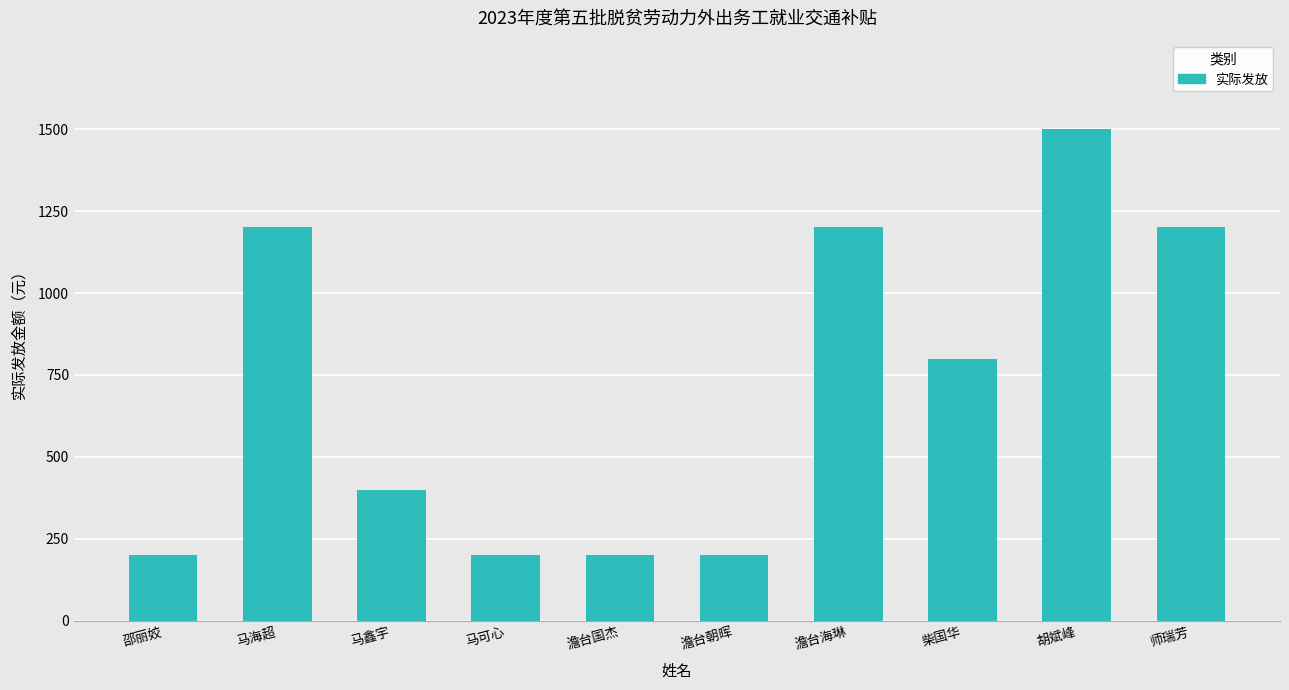

Which label corresponds to the largest value in the chart?

胡斌峰